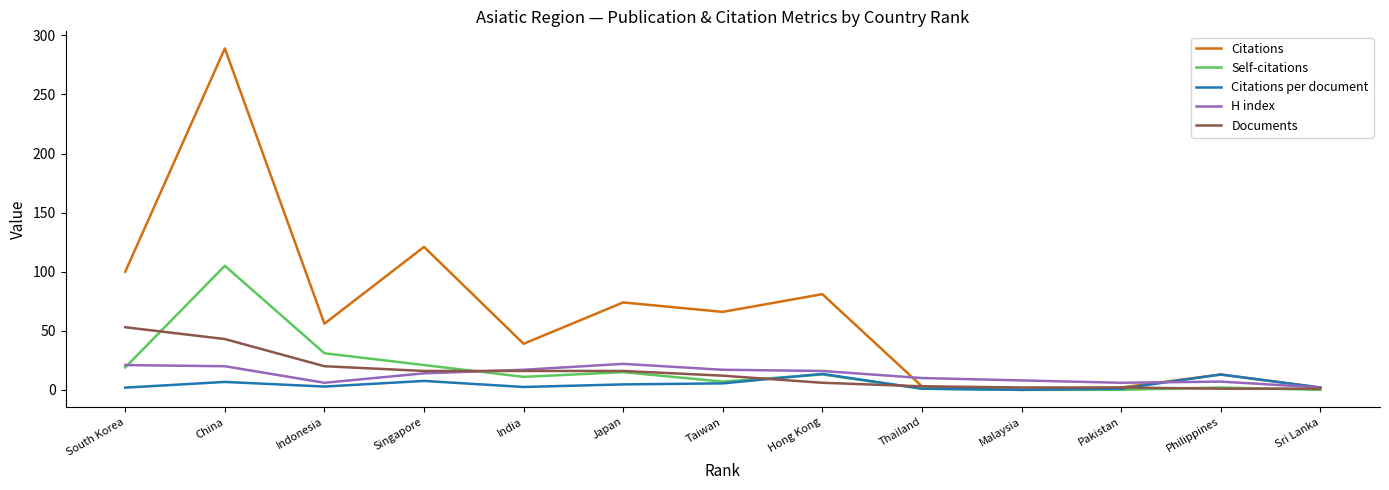

At which category is the sum across all series the highest?

China